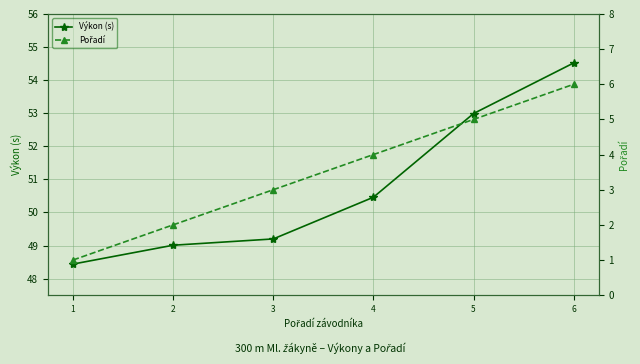

What is the minimum value for Výkon (s)?

48.4